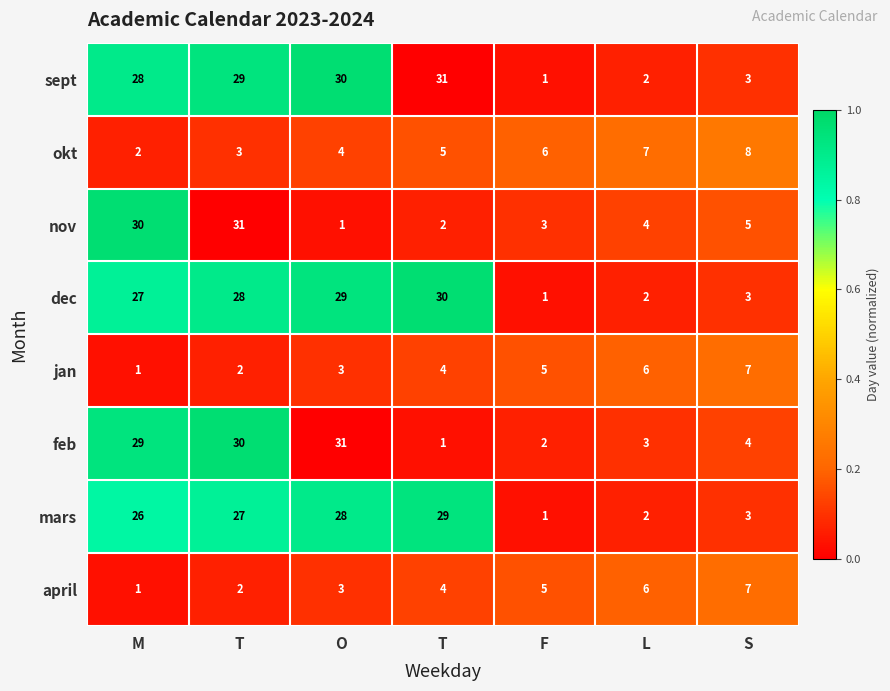

How many categories are shown in the chart?

7